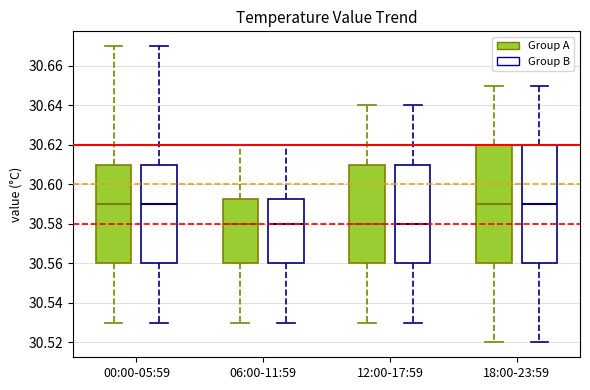

Where does the median line of the box for 00:00-05:59 (Group B) sit on the y-axis? The values are not printed on the chart, so give them approximately, as read against the axis.

30.590